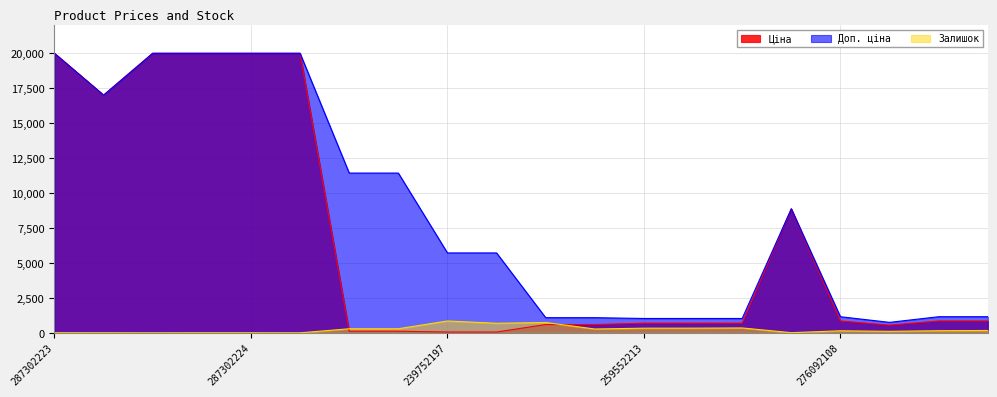

At which category does the chart reach its peak across all series?

287302223